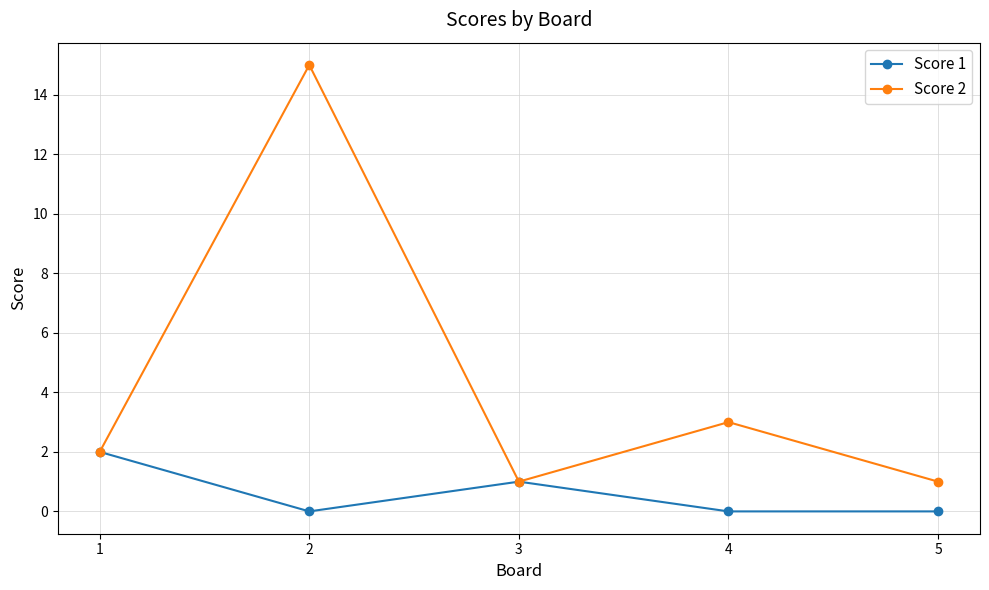

Where is the first local minimum for Score 2?

3